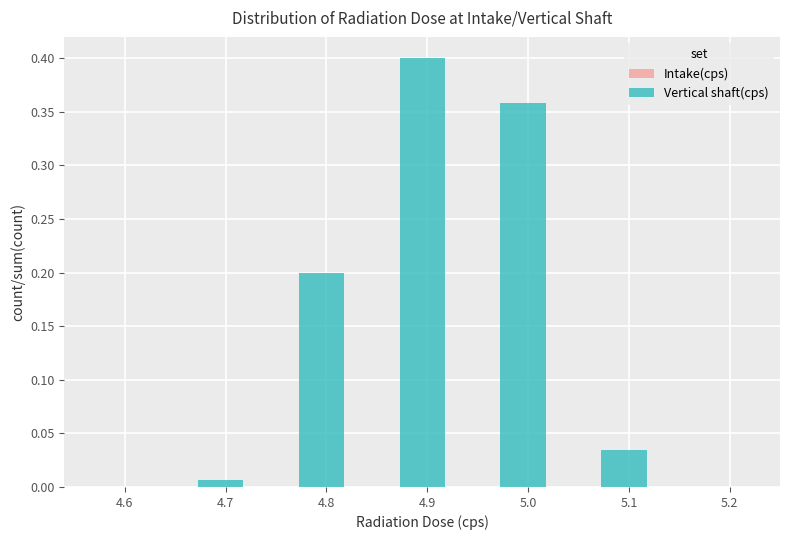

The chart shows a value of -0.2 at 4.6. True or false?

False